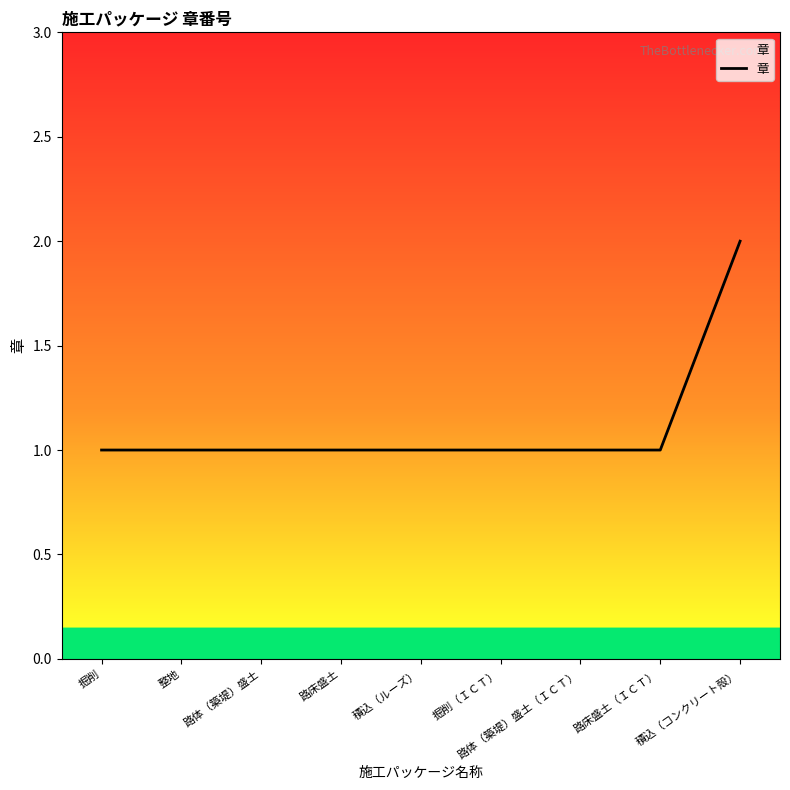

What is the ratio of the value at 整地 to the value at 掘削?

1.0